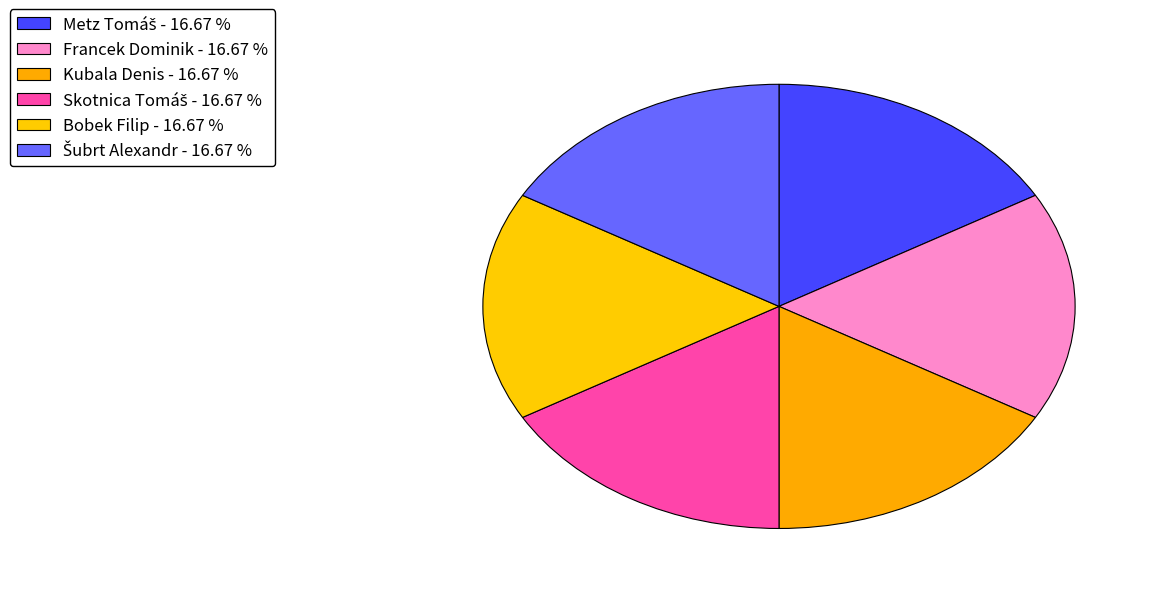

How many segments does this pie chart have?

6